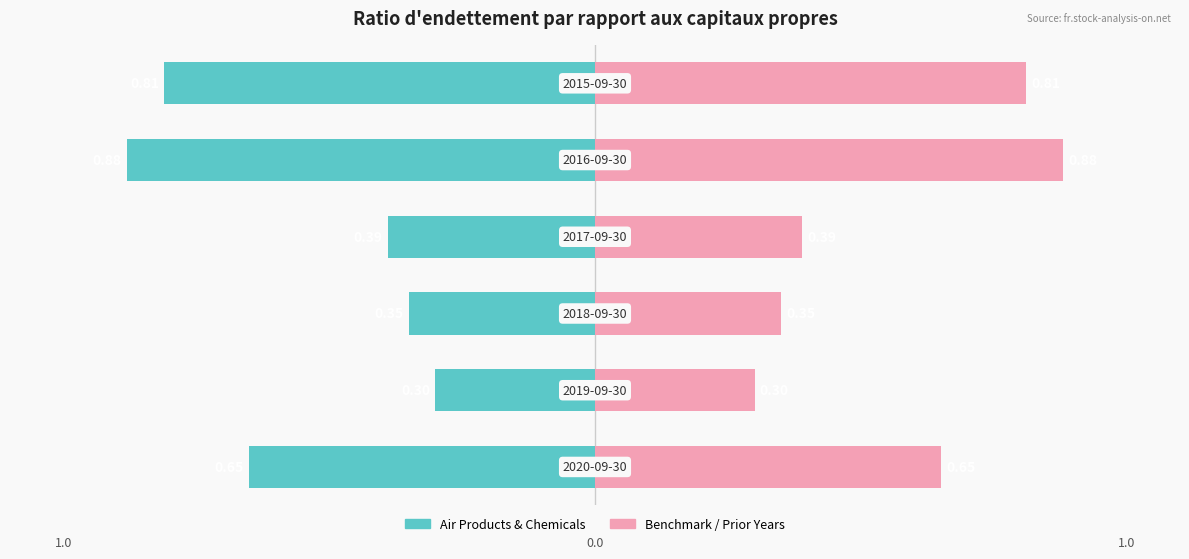

List the labels in order of Reference / Benchmark value, smallest first.

1, 2, 3, 0, 5, 4